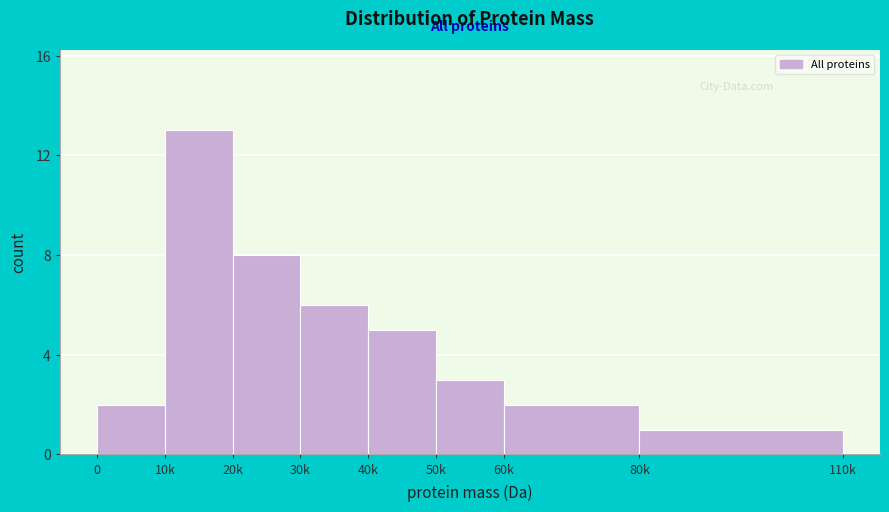

Reading left to right, what are all the values shown in this chart?

0=2	10k=13	20k=8	30k=6	40k=5	50k=3	60k=2	80k=1